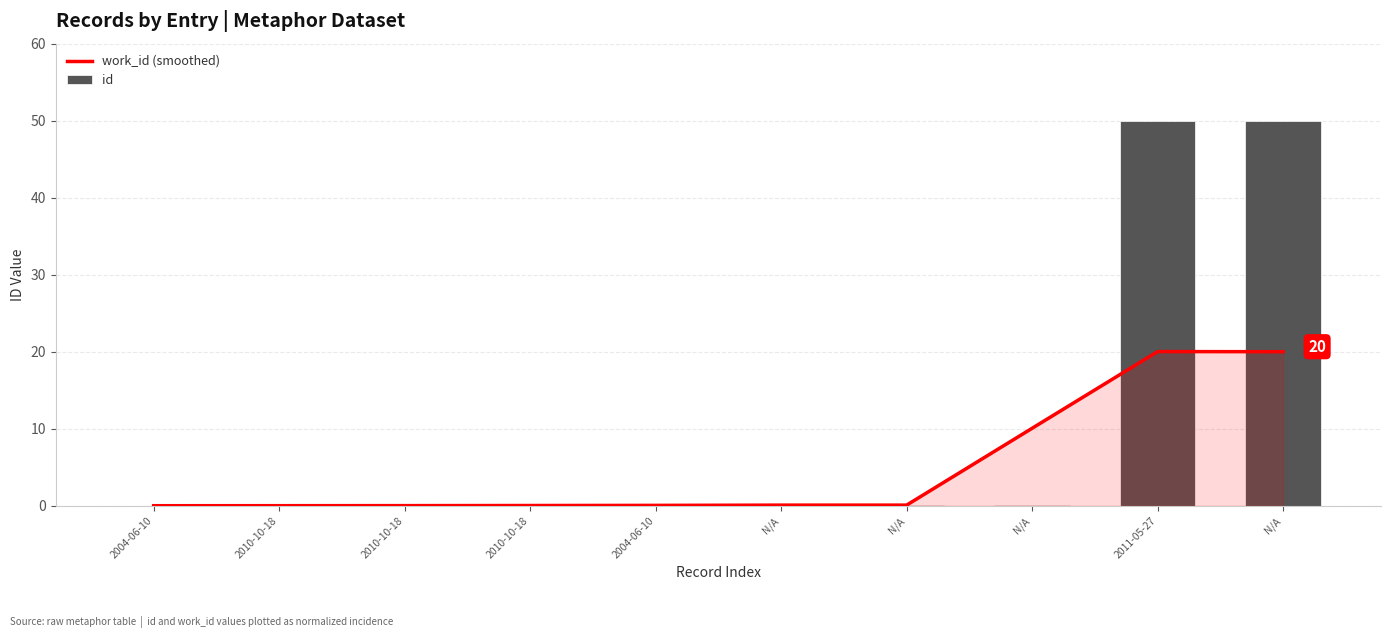

Is it true that work_id (smoothed) equals 0.0 at 2010-10-18?

True